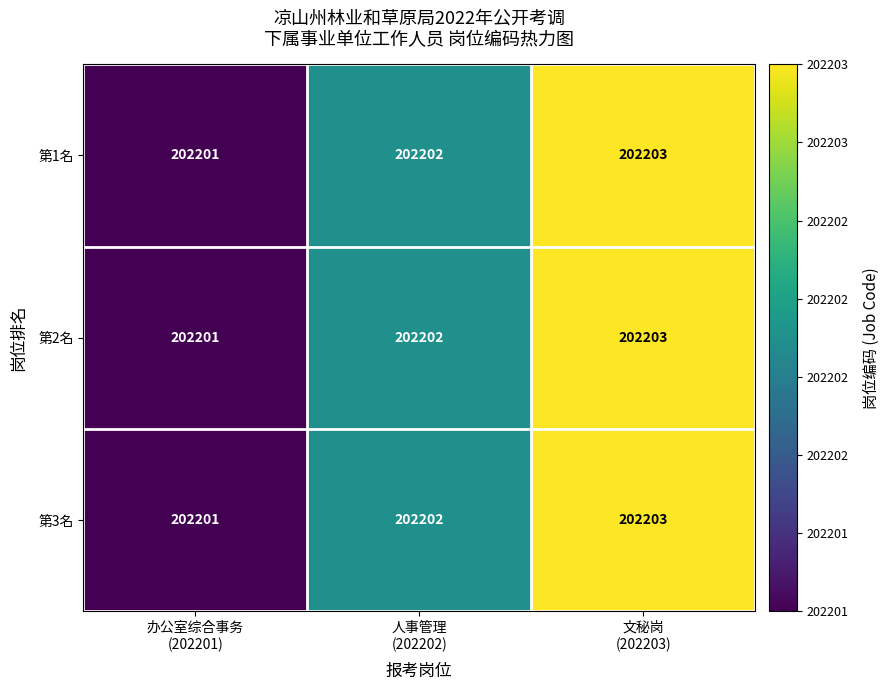

Reading left to right, extract all data points from this chart.

第1名: 202201	202202	202203
第2名: 202201	202202	202203
第3名: 202201	202202	202203